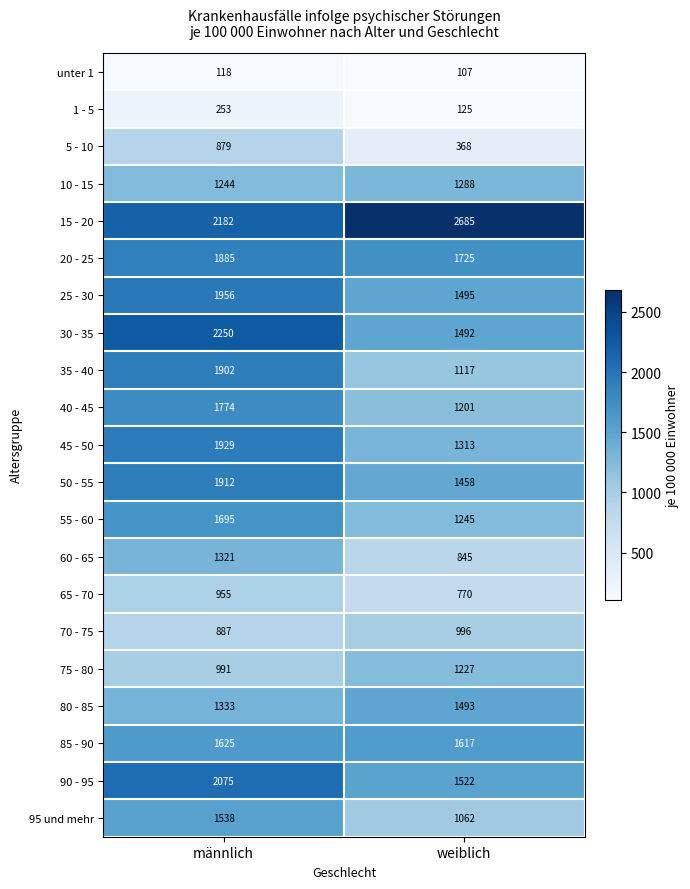

Is it true that 10 - 15 equals 756 at männlich?

False